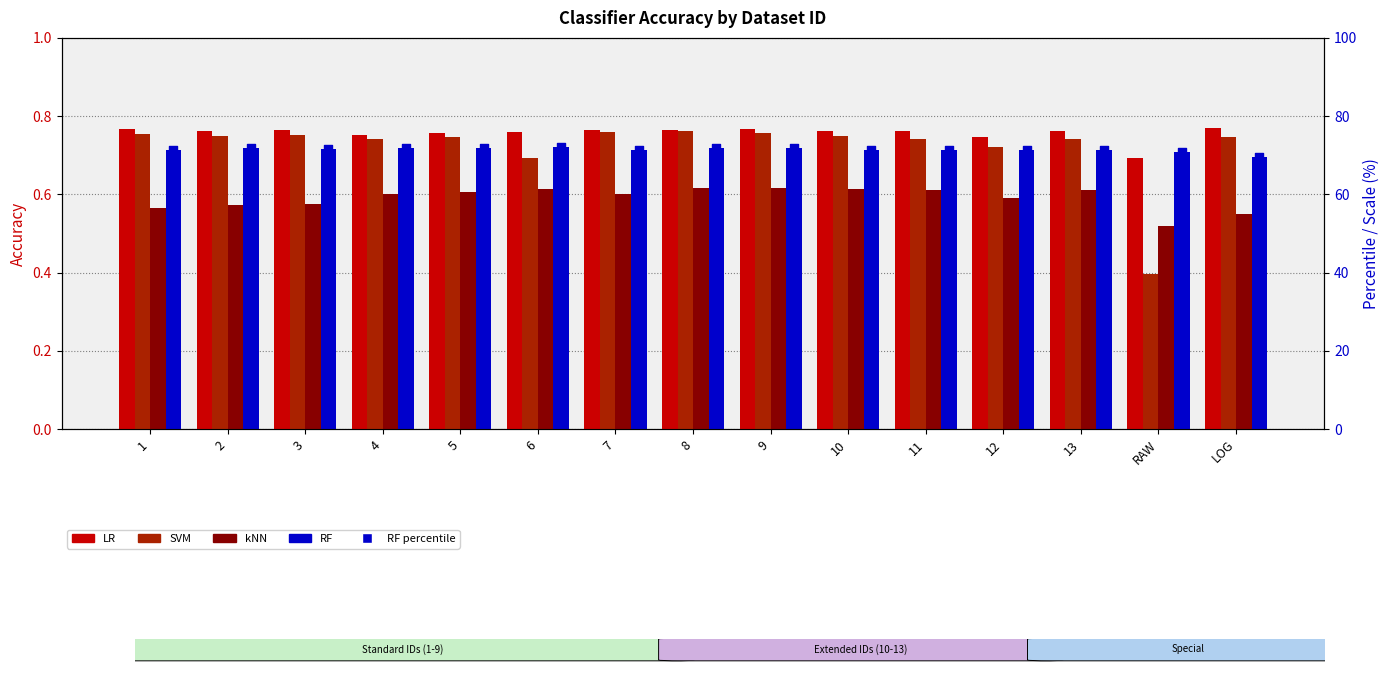

What is the total value across all series at 6?

74.8